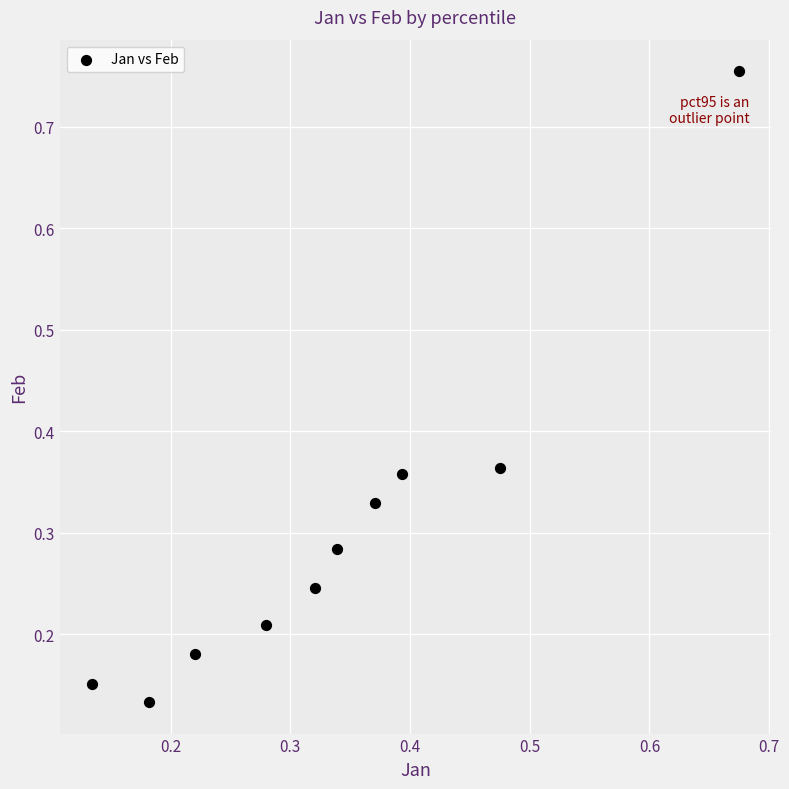

What is the range of Y values (max minus min)?

0.6